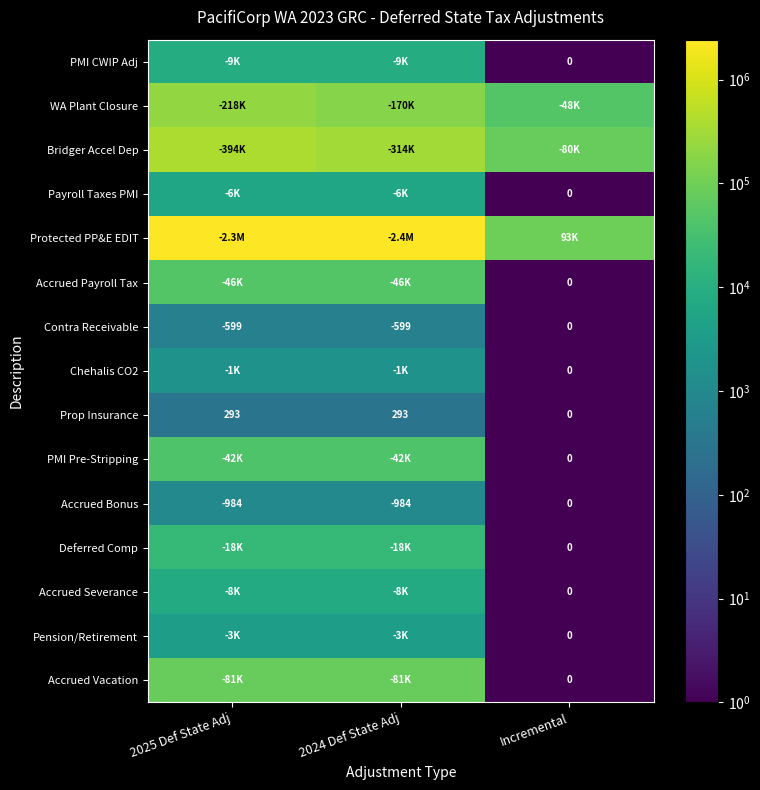

How many Contra Receivable values are between -599 and 0?

3